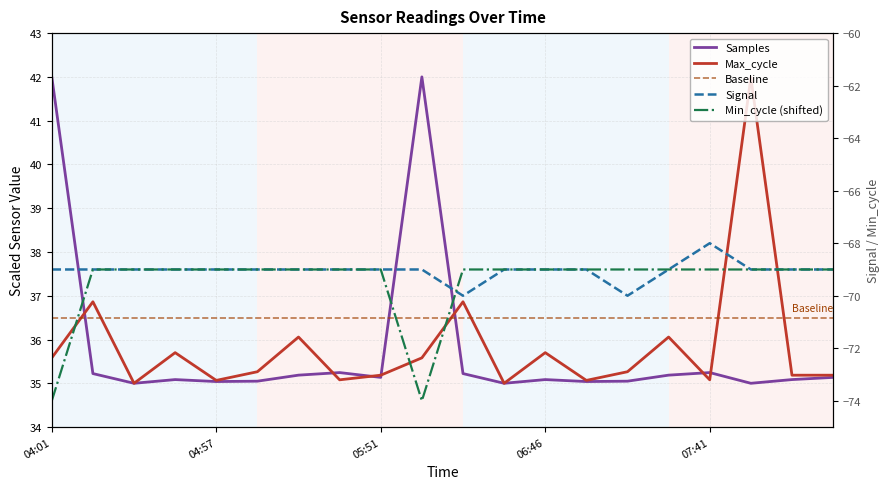

True or false: Max_cycle and Signal intersect in this chart.

False